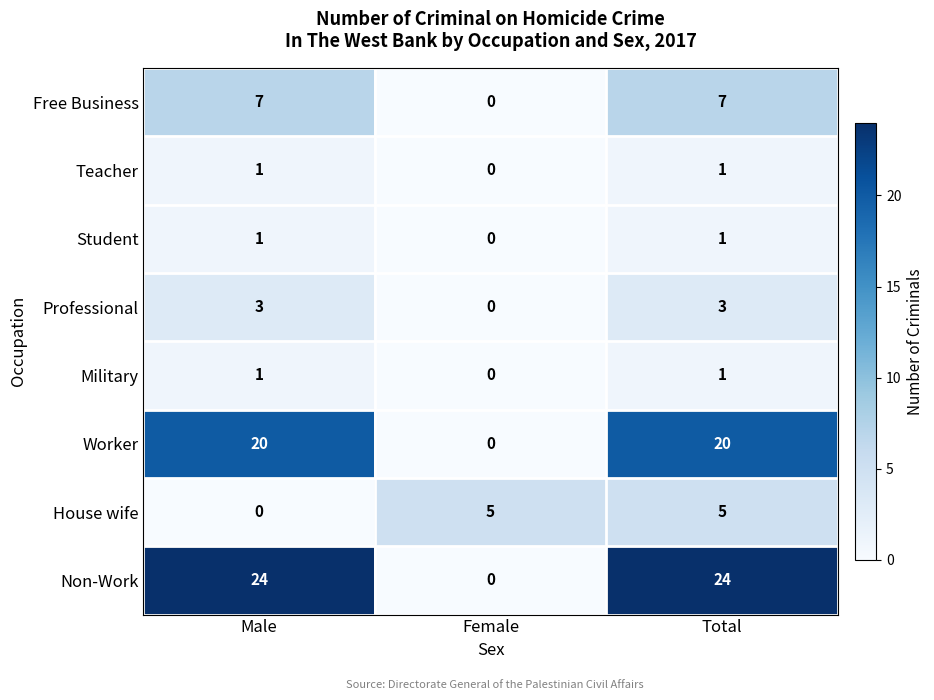

Reading left to right, extract all data points from this chart.

Free Business: Male=7	Female=0	Total=7
Teacher: Male=1	Female=0	Total=1
Student: Male=1	Female=0	Total=1
Professional: Male=3	Female=0	Total=3
Military: Male=1	Female=0	Total=1
Worker: Male=20	Female=0	Total=20
House wife: Male=0	Female=5	Total=5
Non-Work: Male=24	Female=0	Total=24